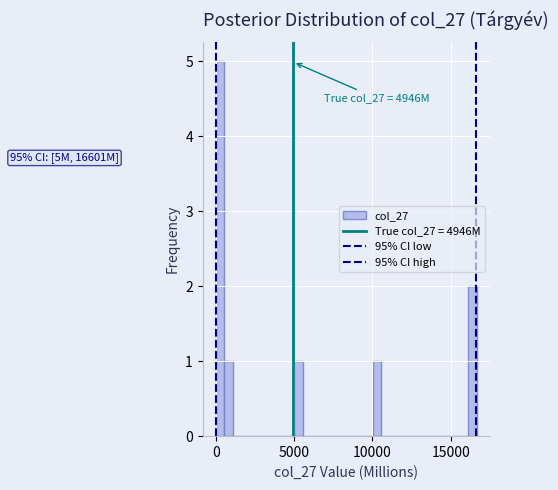

Read against the x-axis, roughly where is the centre of the tallest bar?

500